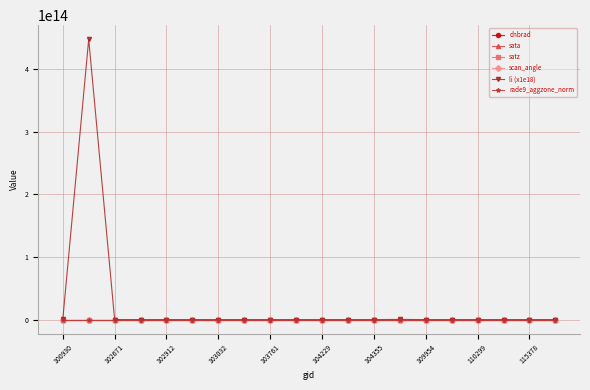

Which series has the largest total across all categories?

li (x1e18)